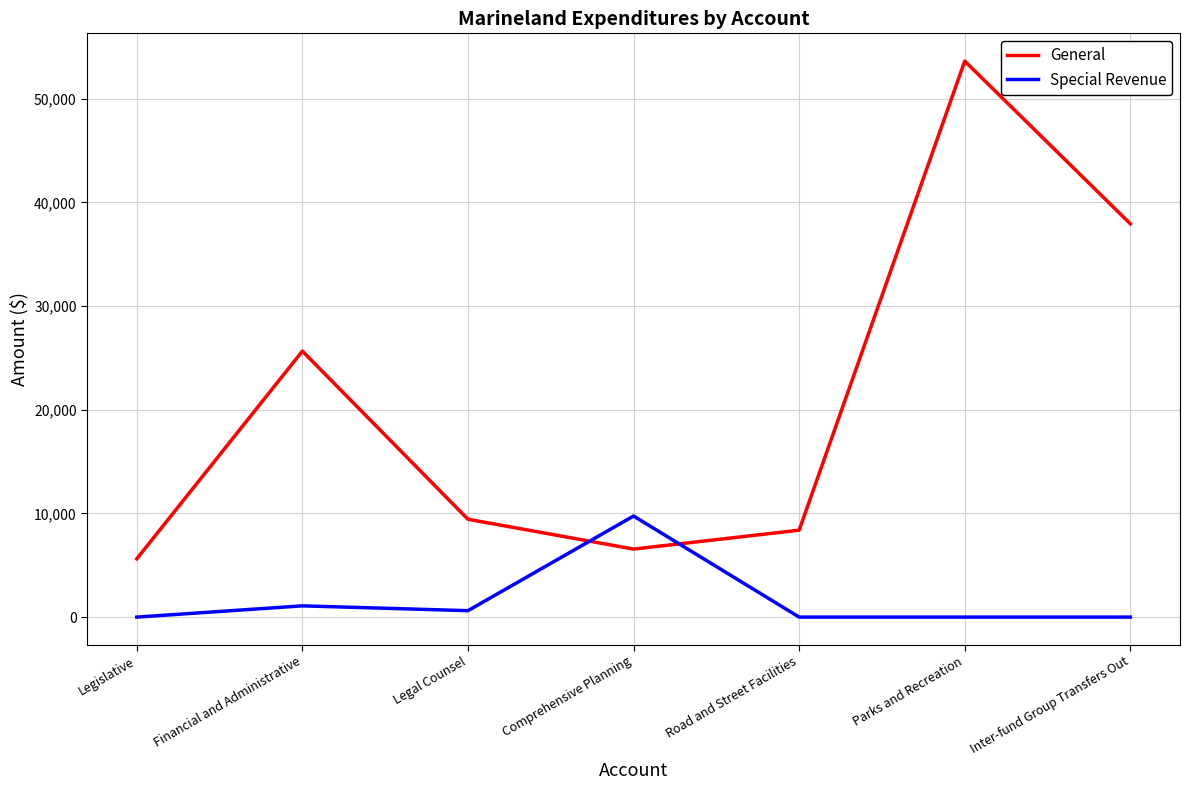

Does the chart display data point markers on the line(s)?

No